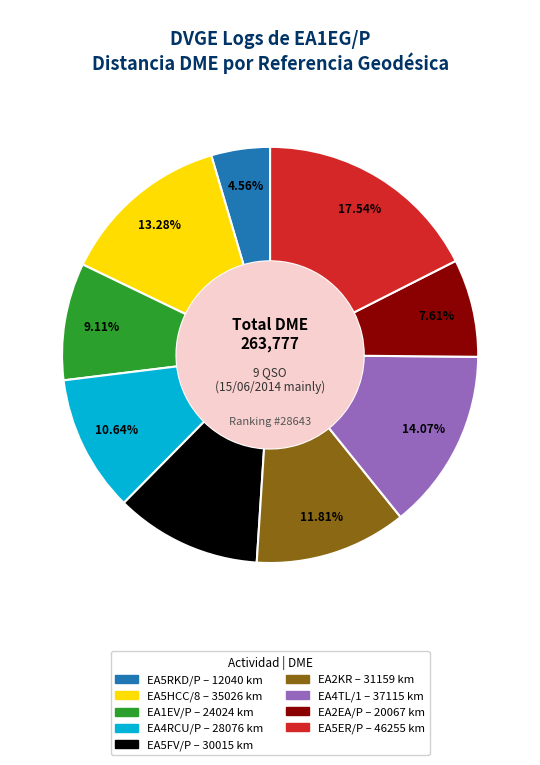

Does any single category account for the majority?

No